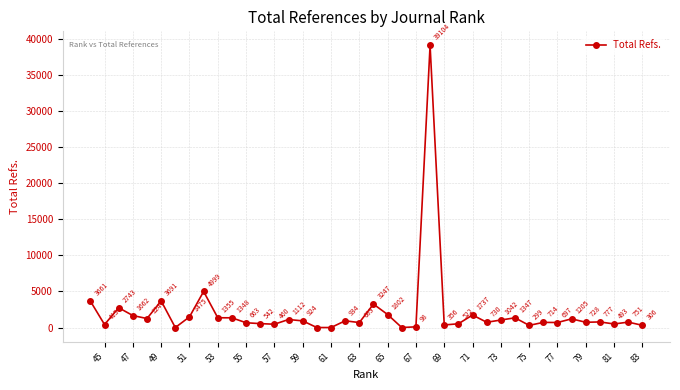

How many values are above zero?

36